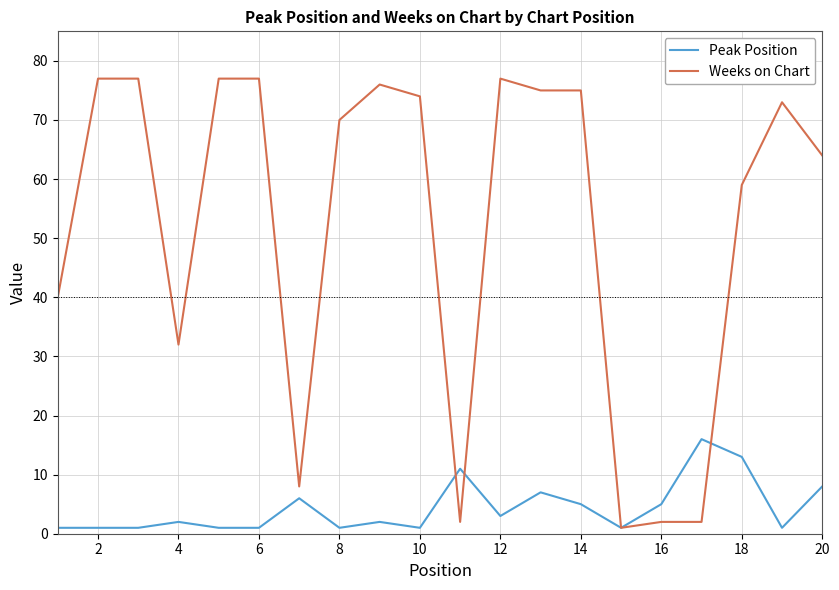

What is the maximum value for Weeks on Chart?

77